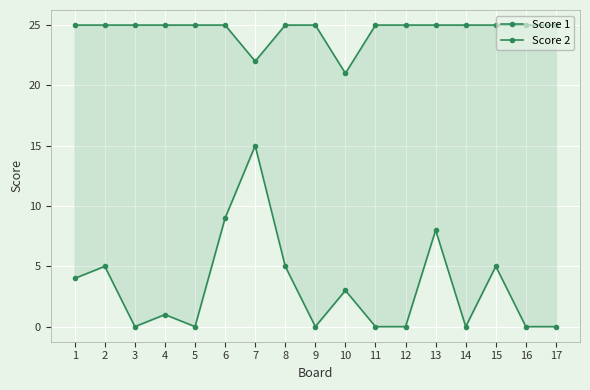

Is the value of Score 1 at 4 greater than the value of Score 2 at 4?

Yes